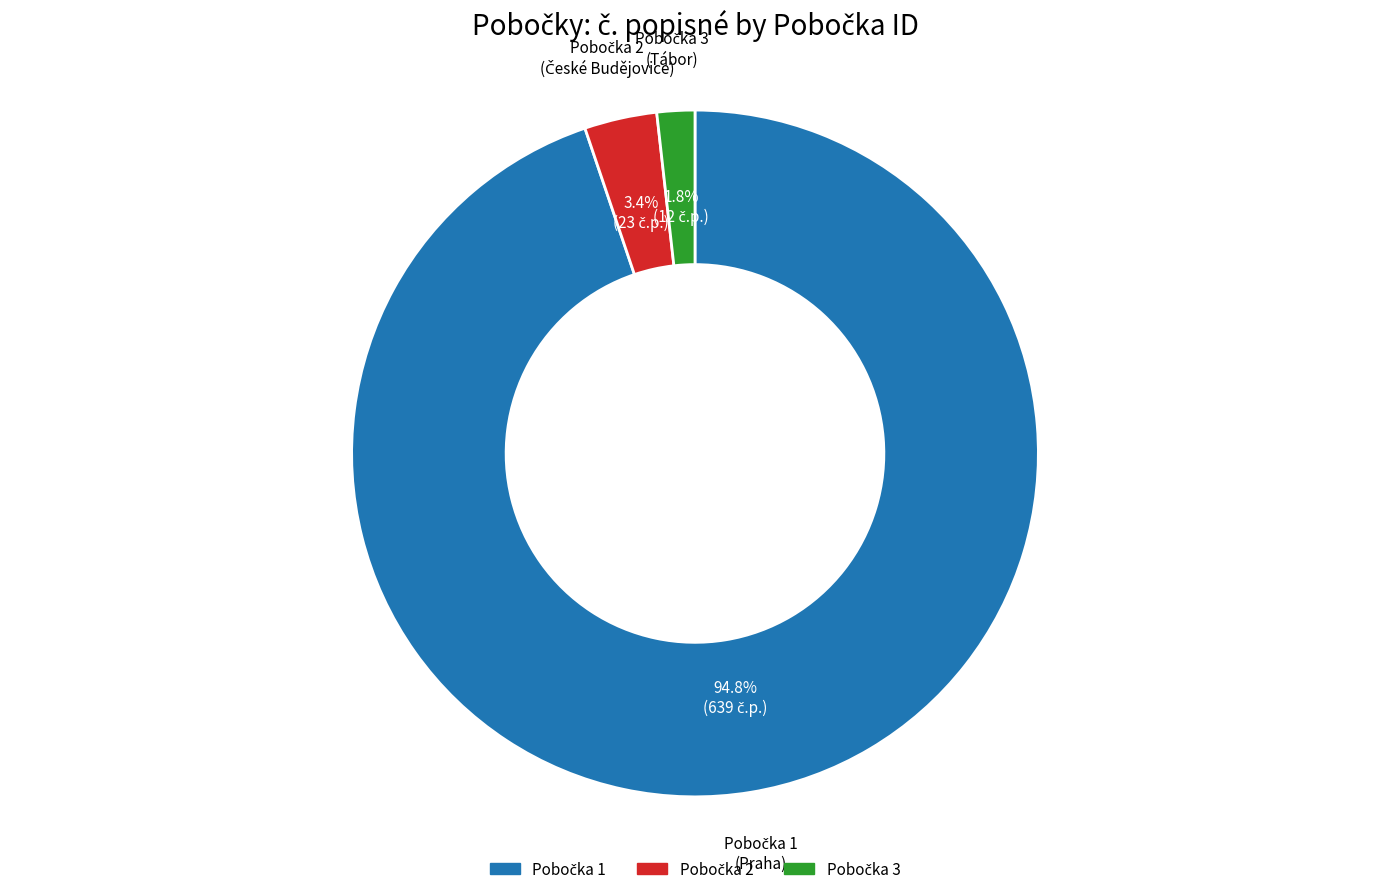

Is there any slice that represents more than half of the pie?

Yes